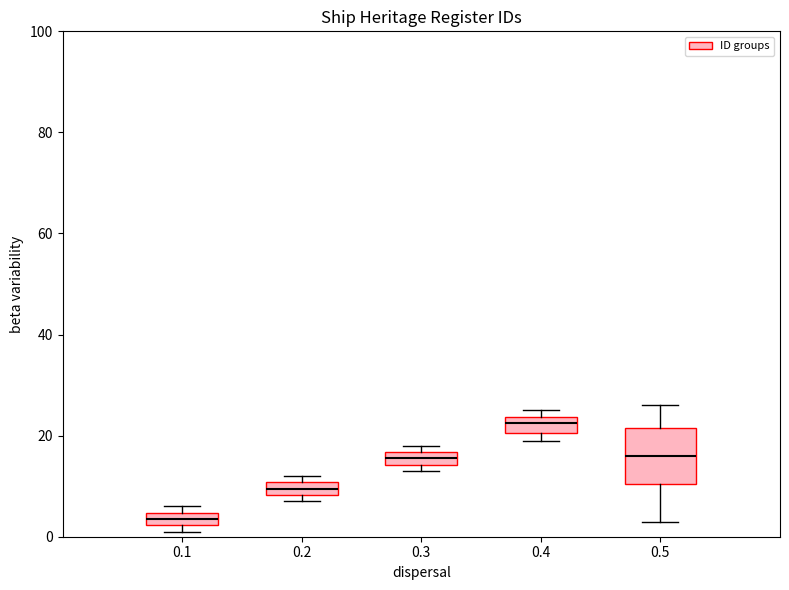

Which box is the tallest, from its lower edge to its upper edge?

0.5